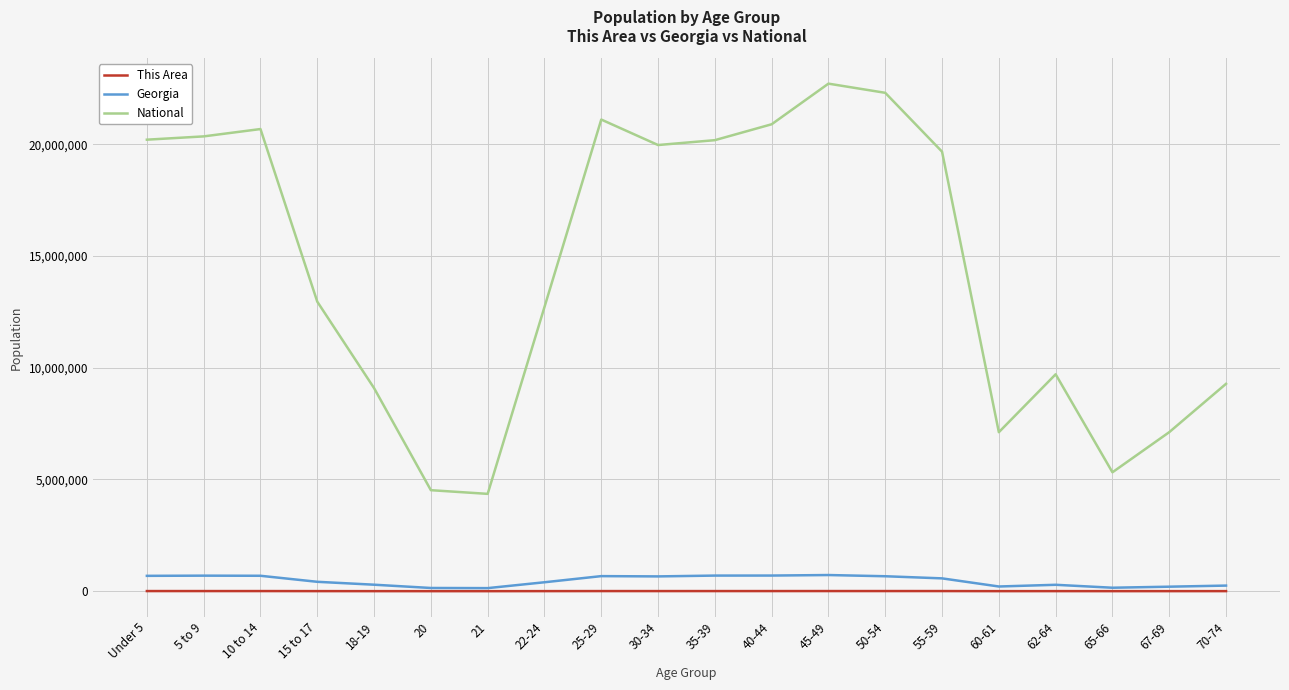

What is the sum of the This Area values at 62-64 and 30-34?

7692